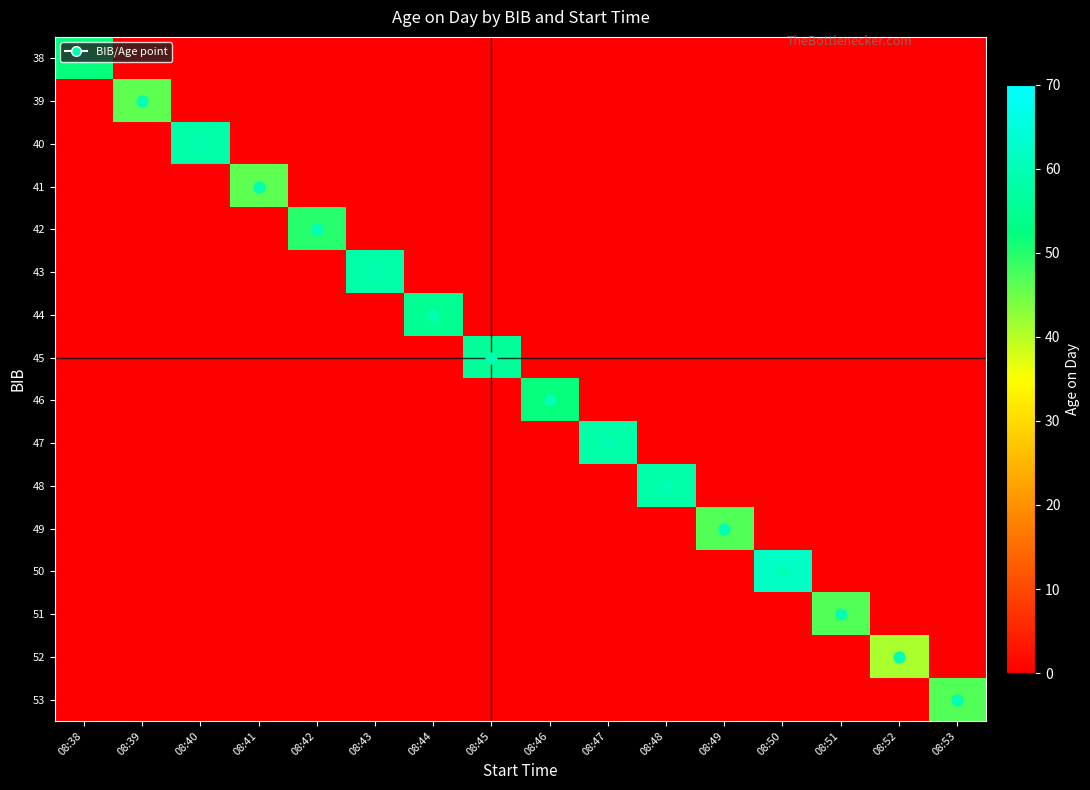

How many series are shown in this chart?

16